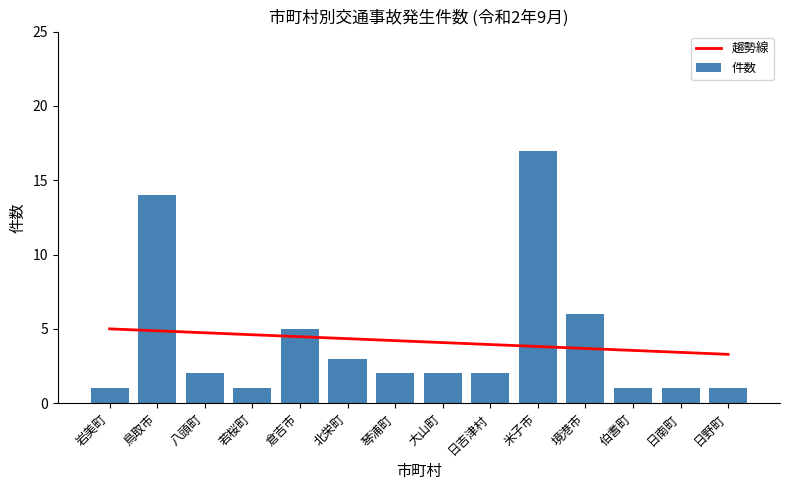

How many values in the 趨勢線 series are below 4?

6